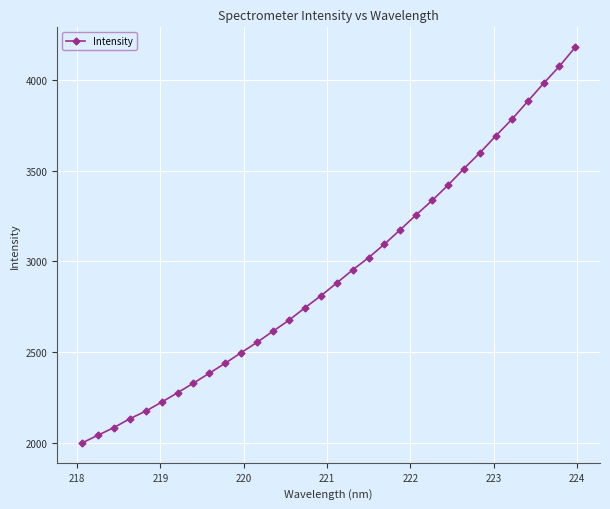

What is the minimum value shown in the chart?

1998.0